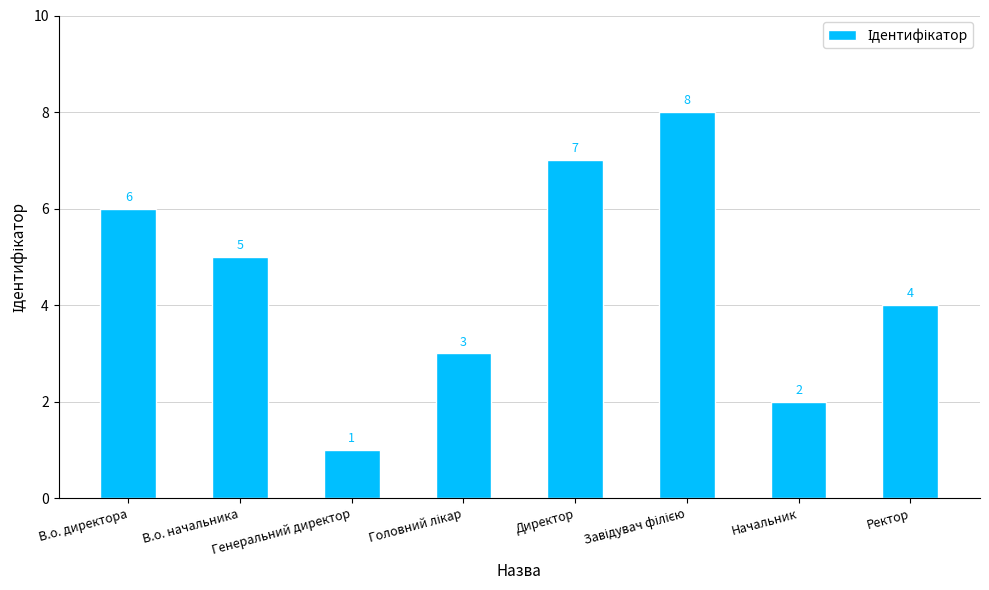

Count the values in the range 3 to 7.

5